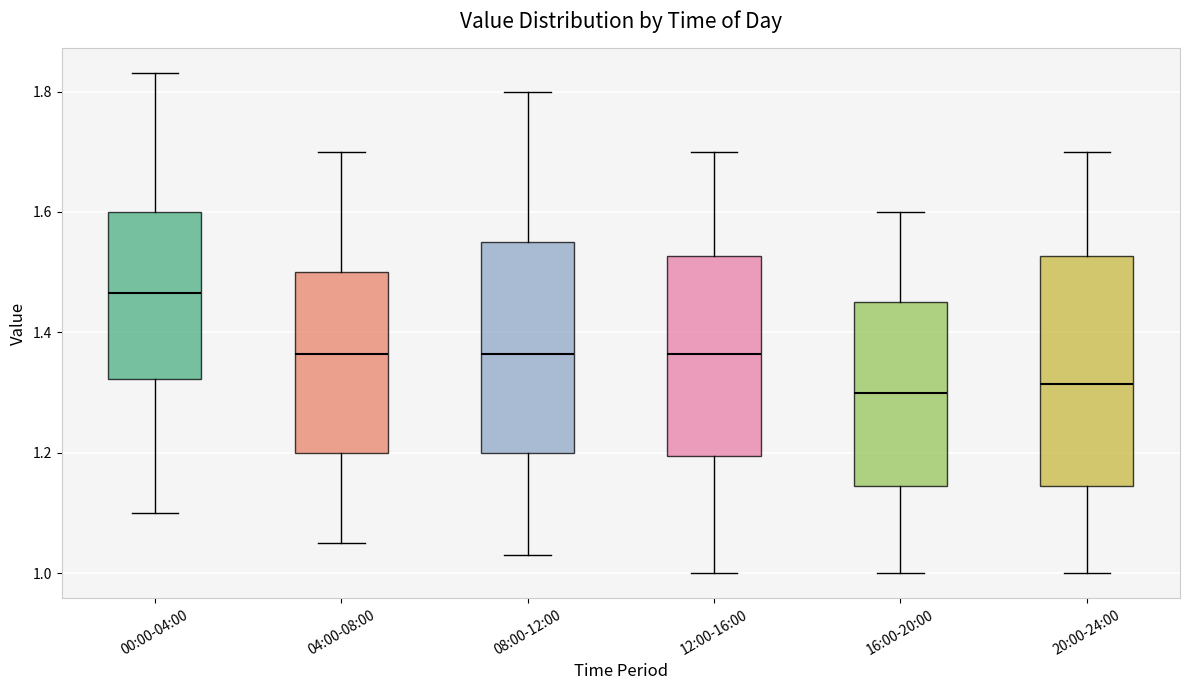

Reading left to right, transcribe this box plot: for each box, give where its median line is, the range the box spans, and where its two whiskers end, as read against the y-axis. The values are not printed on the chart, so give them approximately, as read against the axis.

00:00-04:00: median 1.46, box 1.32 to 1.60, whiskers 1.10 to 1.84
04:00-08:00: median 1.36, box 1.20 to 1.50, whiskers 1.06 to 1.70
08:00-12:00: median 1.36, box 1.20 to 1.56, whiskers 1.04 to 1.80
12:00-16:00: median 1.36, box 1.20 to 1.52, whiskers 1.00 to 1.70
16:00-20:00: median 1.30, box 1.14 to 1.46, whiskers 1.00 to 1.60
20:00-24:00: median 1.32, box 1.14 to 1.52, whiskers 1.00 to 1.70